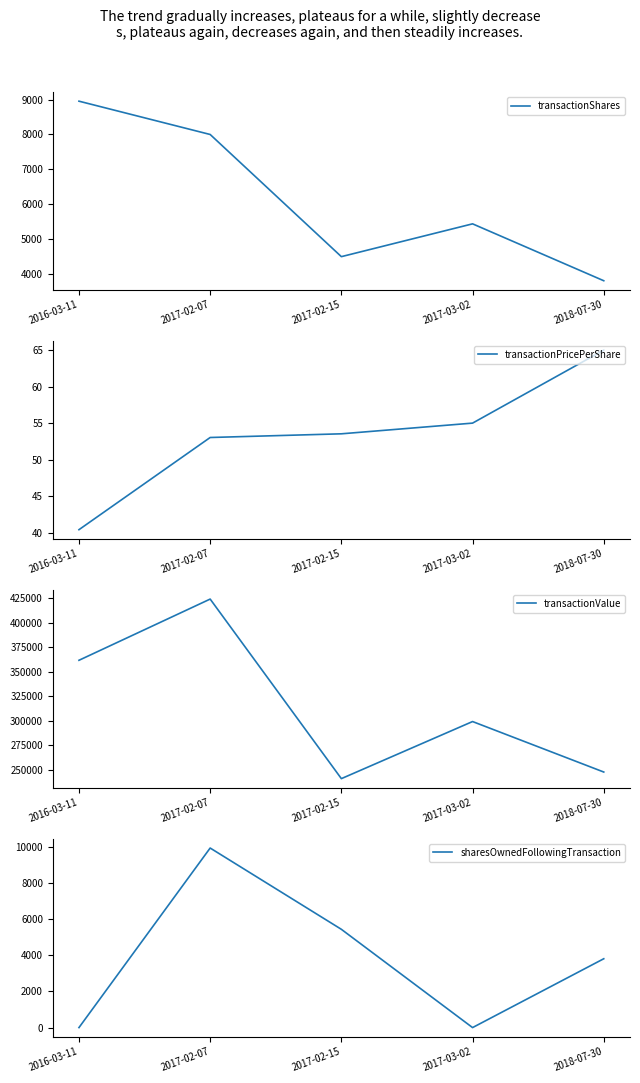

What are all the series names shown in the legend?

transactionShares, transactionPricePerShare, transactionValue, sharesOwnedFollowingTransaction